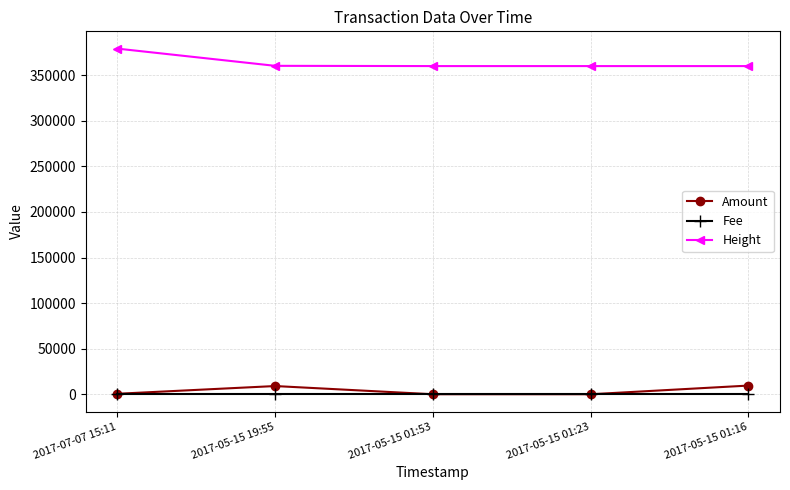

In Amount, how many points are higher than both neighbors (excluding endpoints)?

1